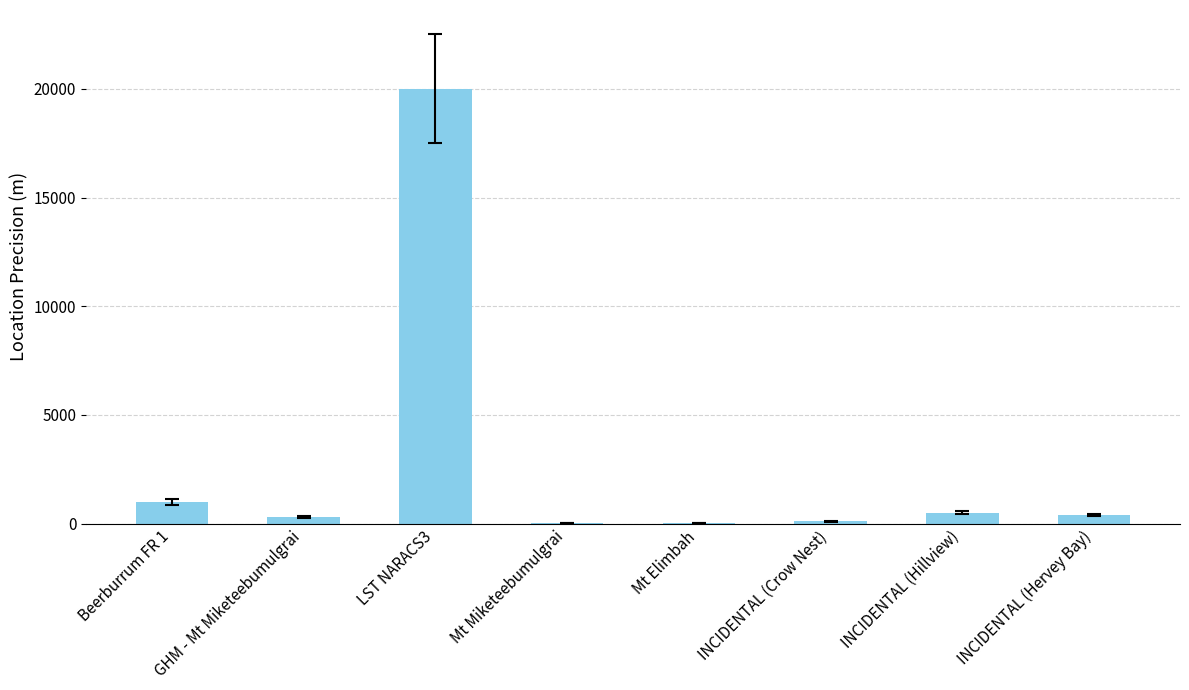

Which label corresponds to the largest value in the chart?

LST NARACS3